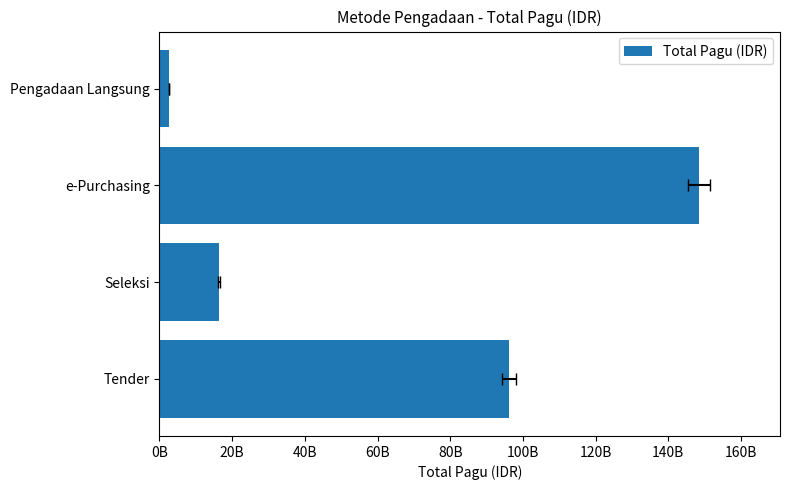

What is the value of the 3rd bar from the left?

148455200000